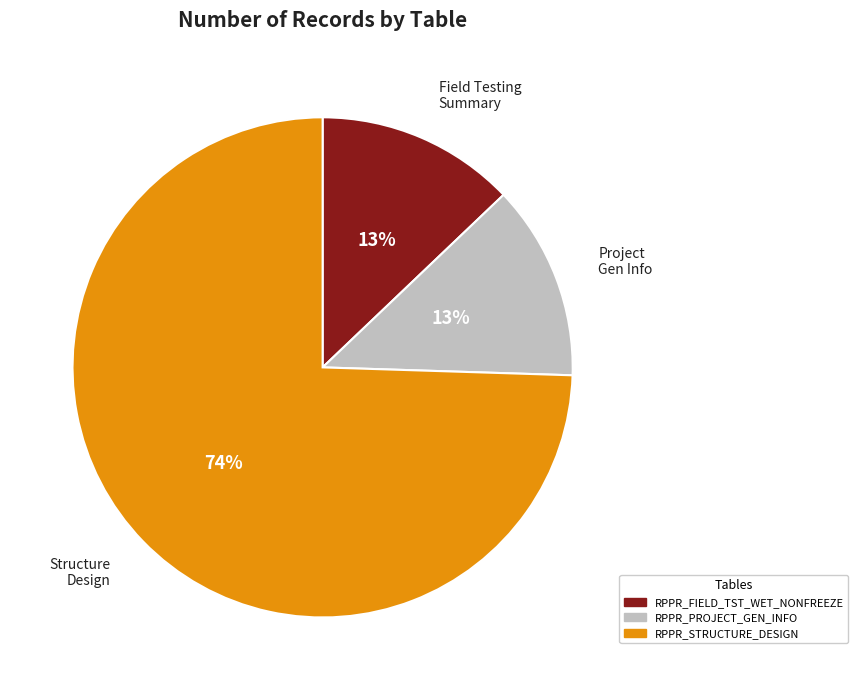

True or false: RPPR_FIELD_TST_WET_NONFREEZE accounts for 13% of the total.

True